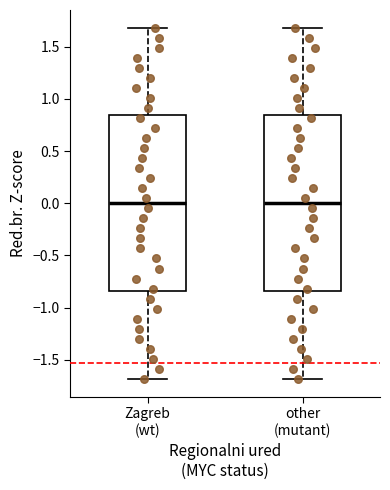

Reading left to right, read every box against the y-axis: the position of its median line, the range the box covers, and the ends of its whiskers. The values are not printed on the chart, so give them approximately, as read against the axis.

Zagreb (wt): median 0.00, box -0.85 to 0.85, whiskers -1.70 to 1.70
other (mutant): median 0.00, box -0.85 to 0.85, whiskers -1.70 to 1.70